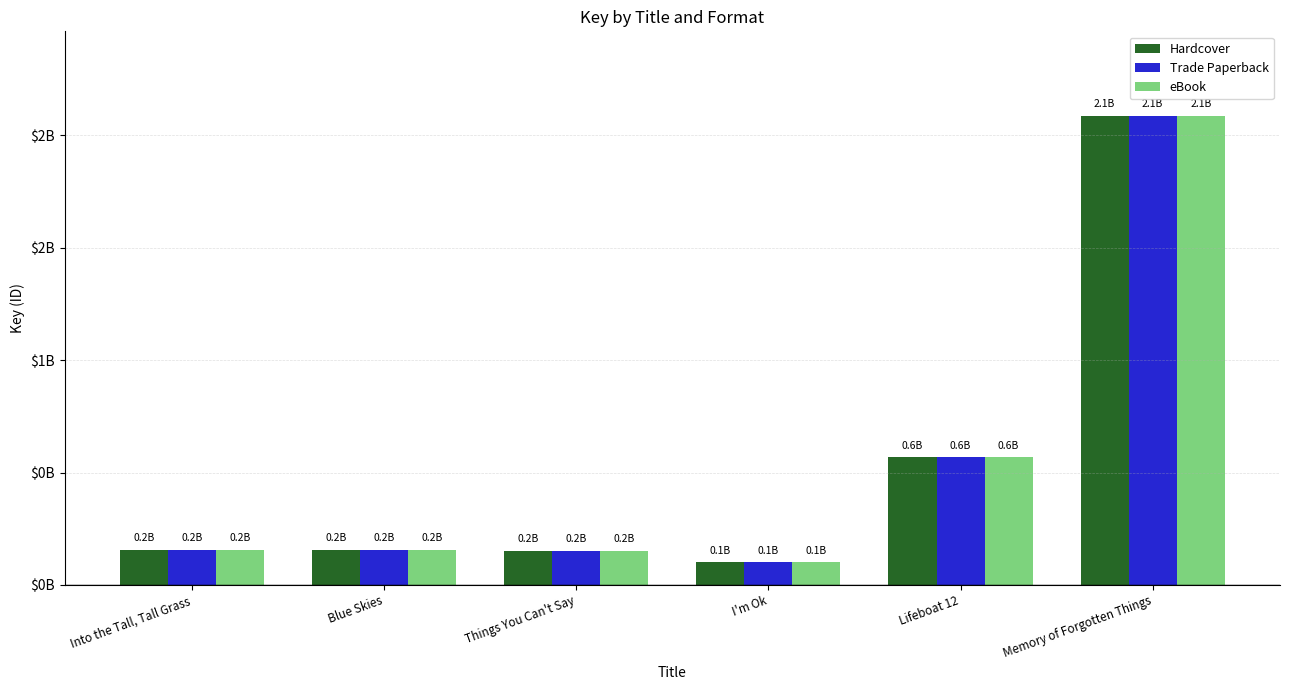

Which has a higher value, Memory of Forgotten Things or Into the Tall, Tall Grass?

Memory of Forgotten Things